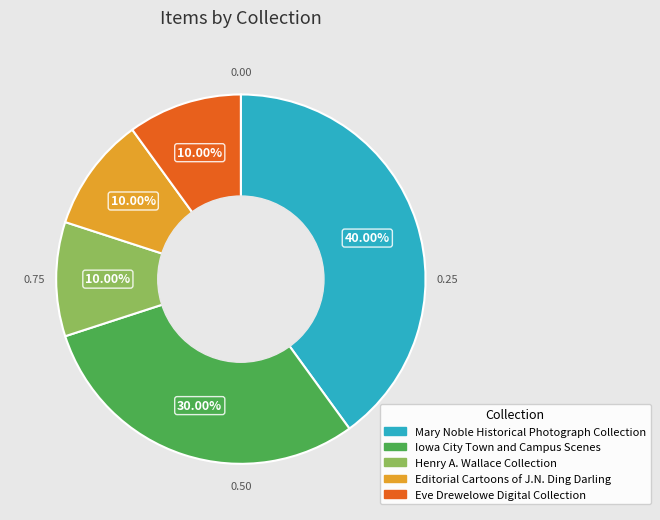

Which category has the biggest portion of the pie?

Mary Noble Historical Photograph Collection